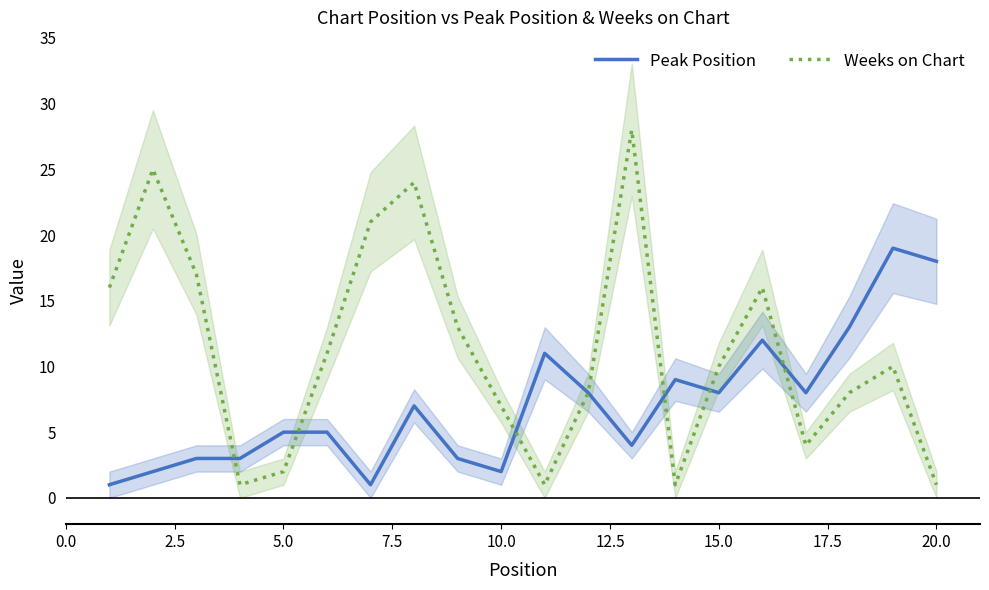

What is the sum of all Weeks on Chart values?

224